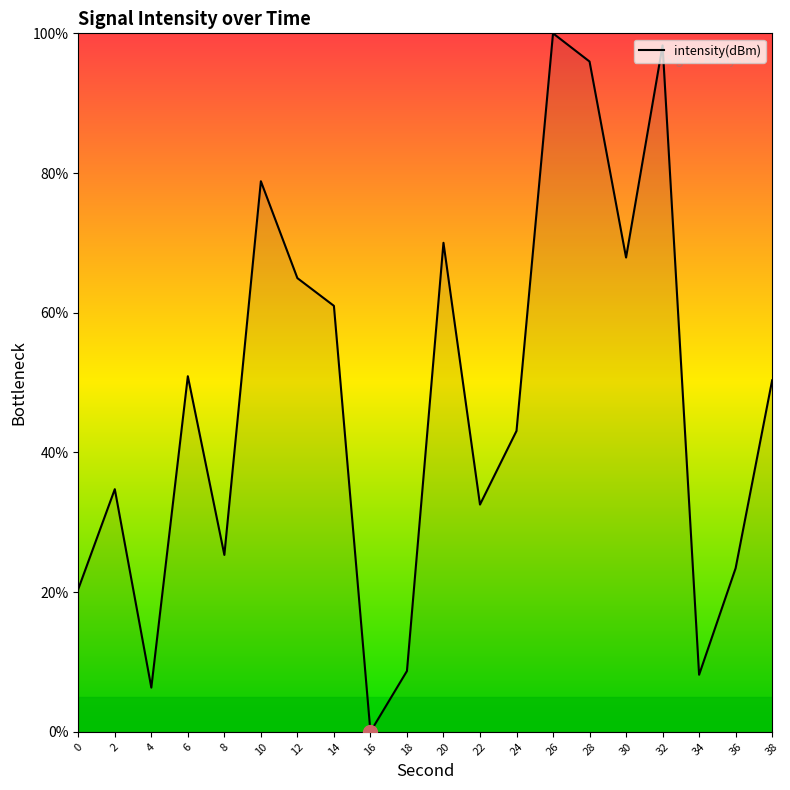

What is the difference between the second highest and second lowest values?

91.9